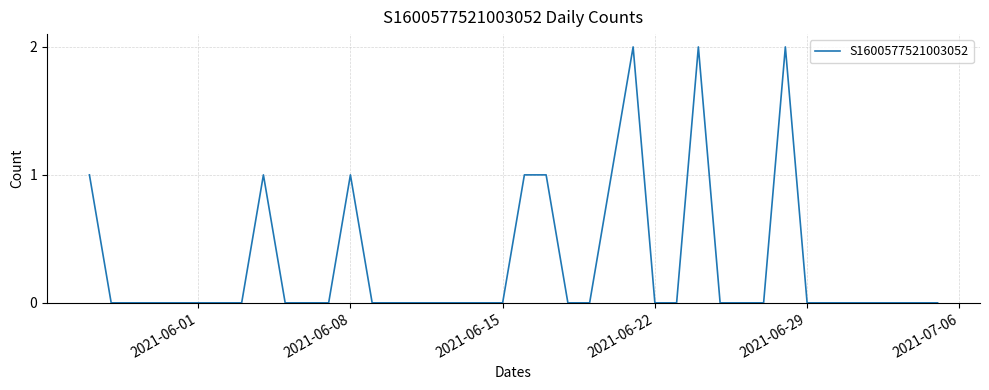

How many lines are shown in the chart?

1